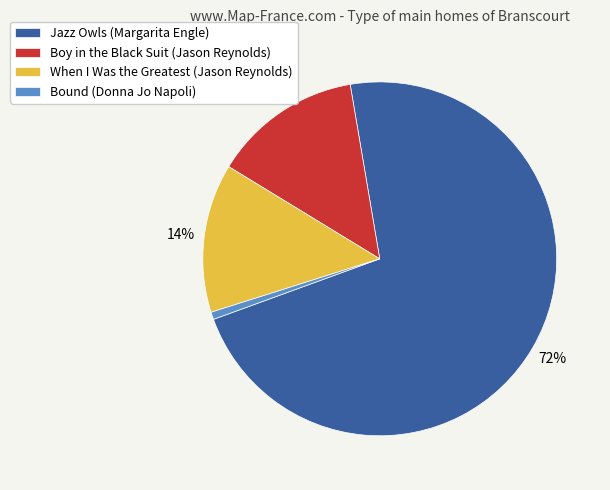

True or false: Jazz Owls (Margarita Engle) accounts for 72% of the total.

True